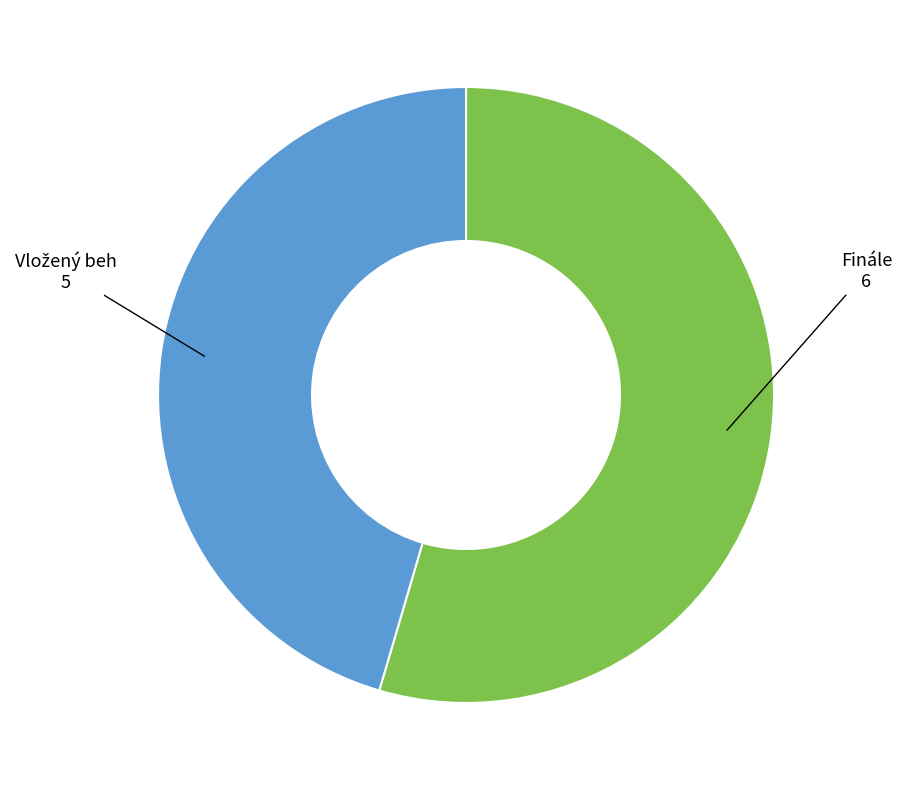

Is there a majority slice in this chart?

Yes